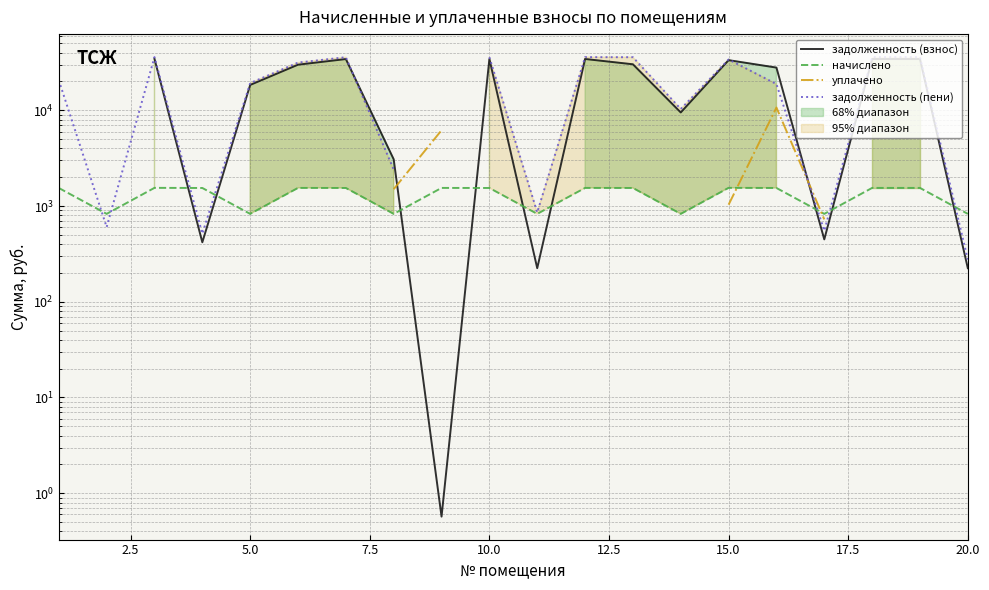

What is the value of the задолженность (пени) point at the 8th from the left?

2403.5